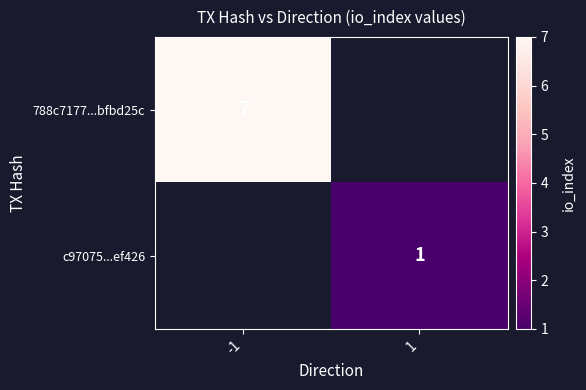

True or false: c97075...ef426 has a value of 1 at 1.

True